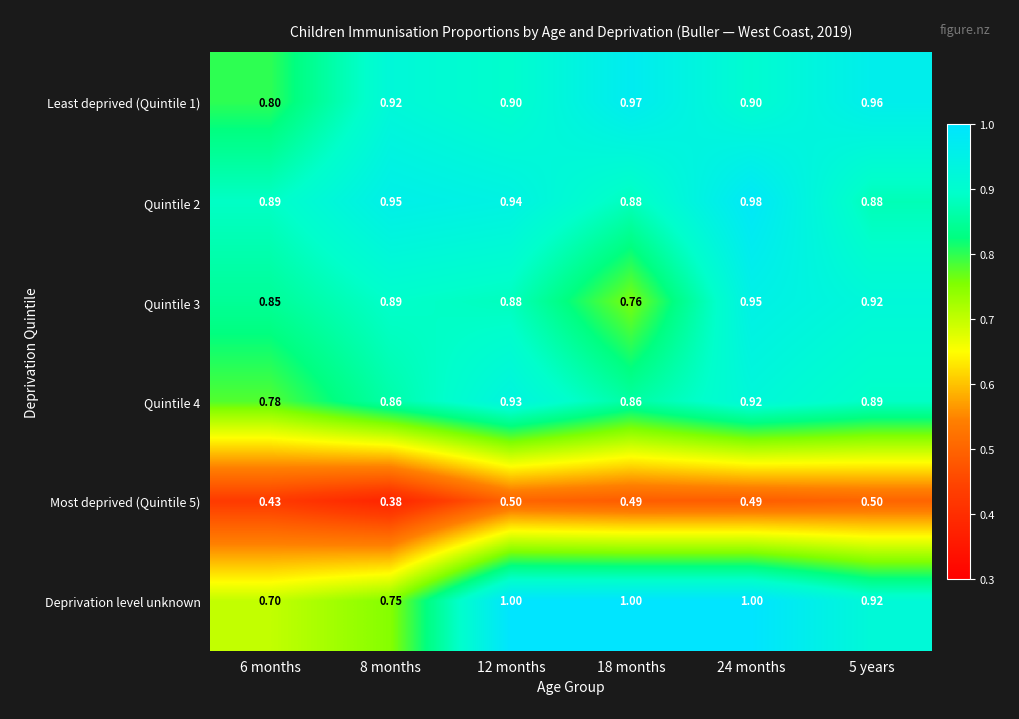

At which category is the sum across all series the highest?

24 months